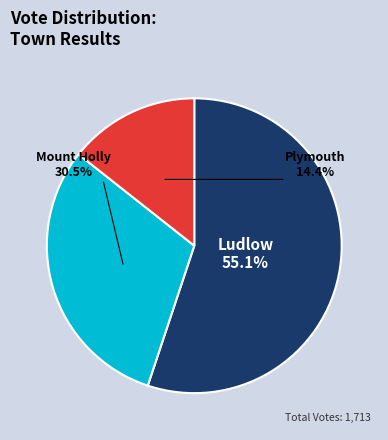

Which category accounts for the majority?

Ludlow